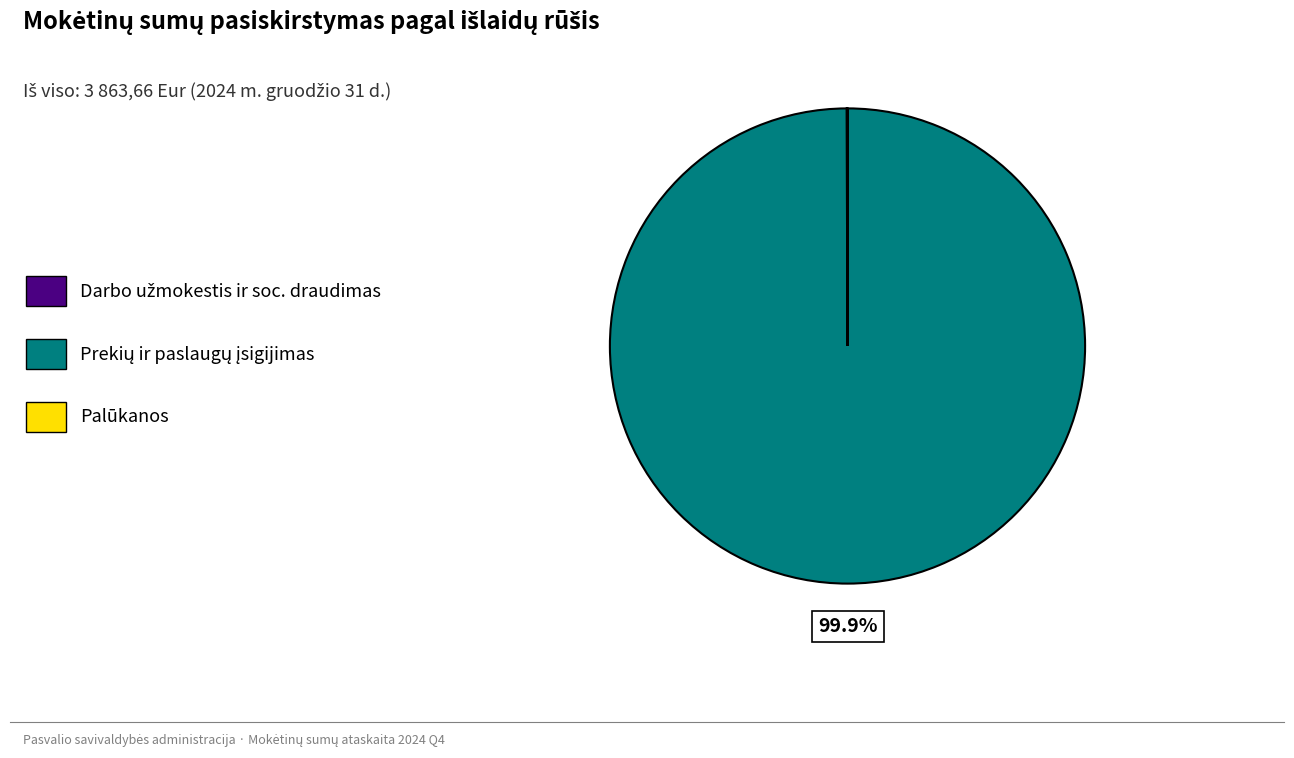

Is there any slice that represents more than half of the pie?

Yes